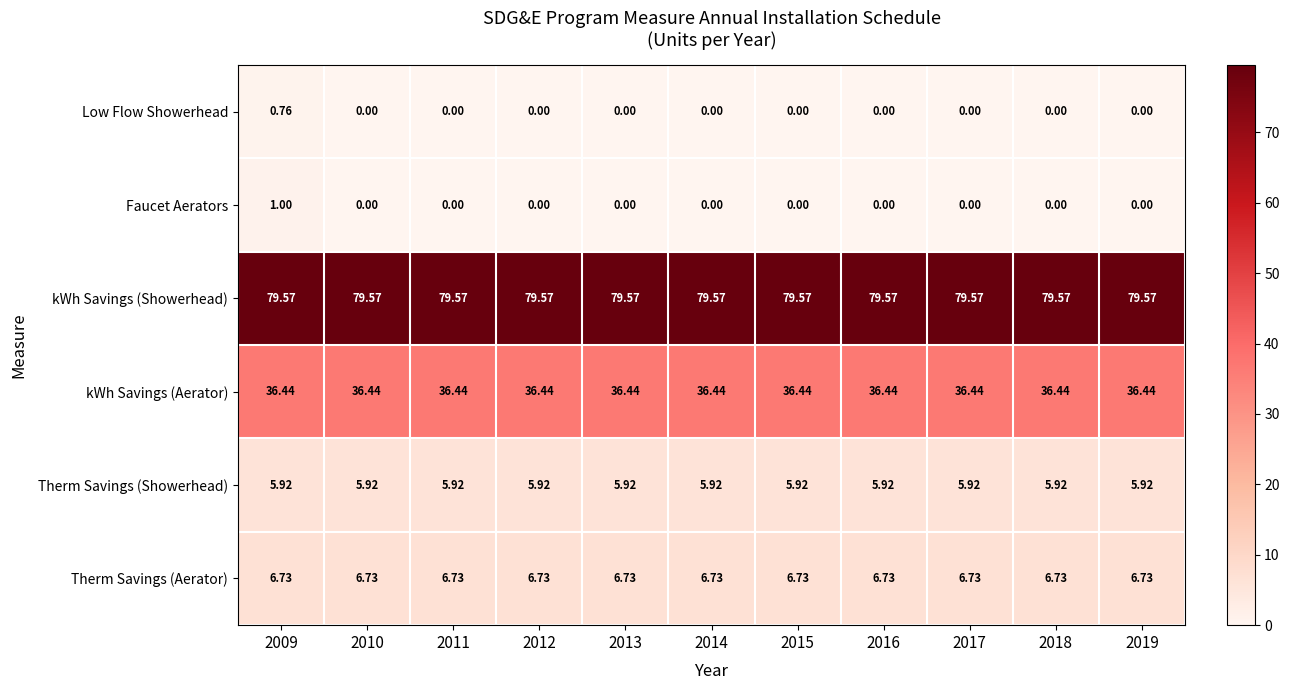

At 2009, list the series in order from smallest to largest.

Low Flow Showerhead, Faucet Aerators, Therm Savings (Showerhead), Therm Savings (Aerator), kWh Savings (Aerator), kWh Savings (Showerhead)